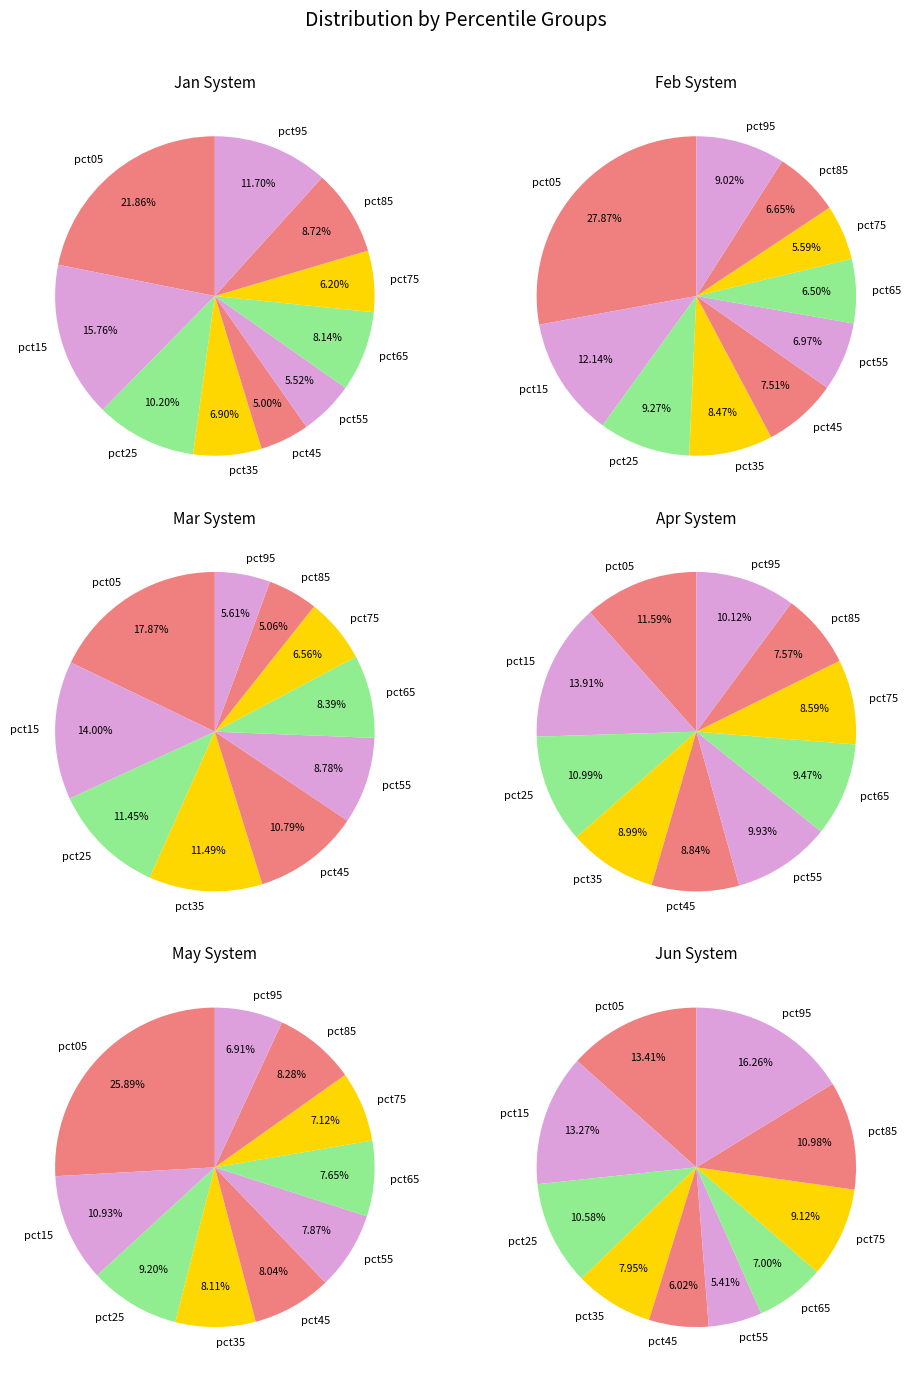

True or false: pct75 accounts for 12% of the total.

False